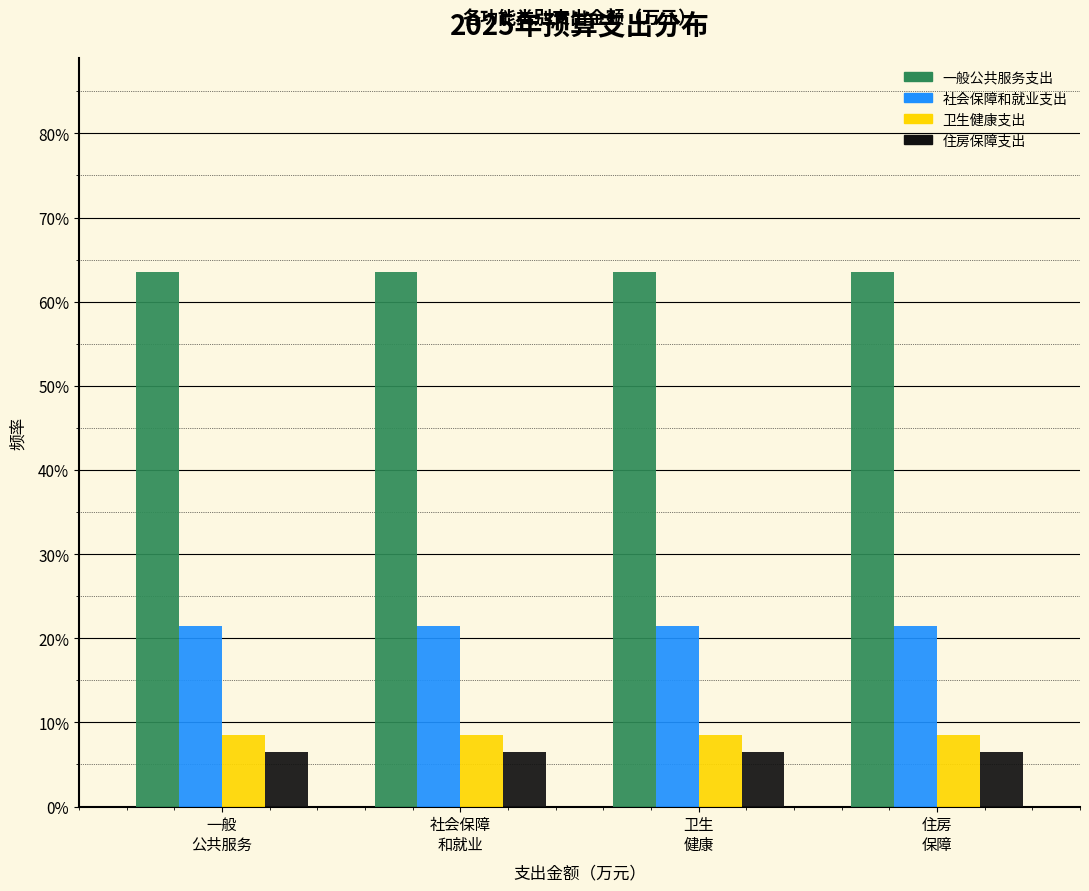

What is the minimum value shown in the chart?

6.4